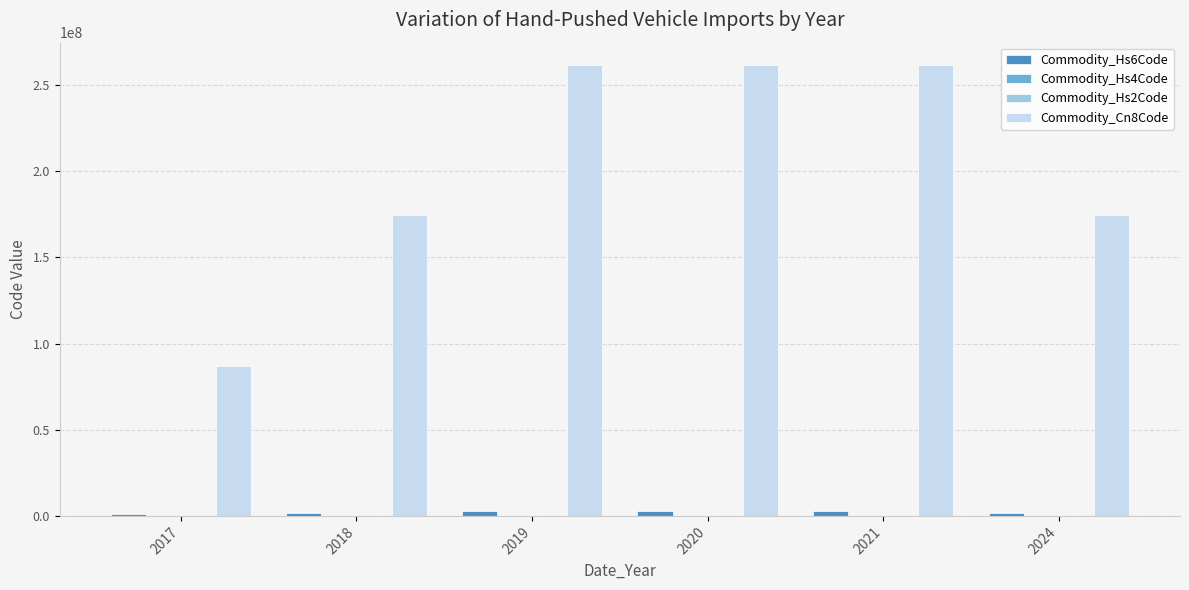

What is the greatest value displayed?

261504000